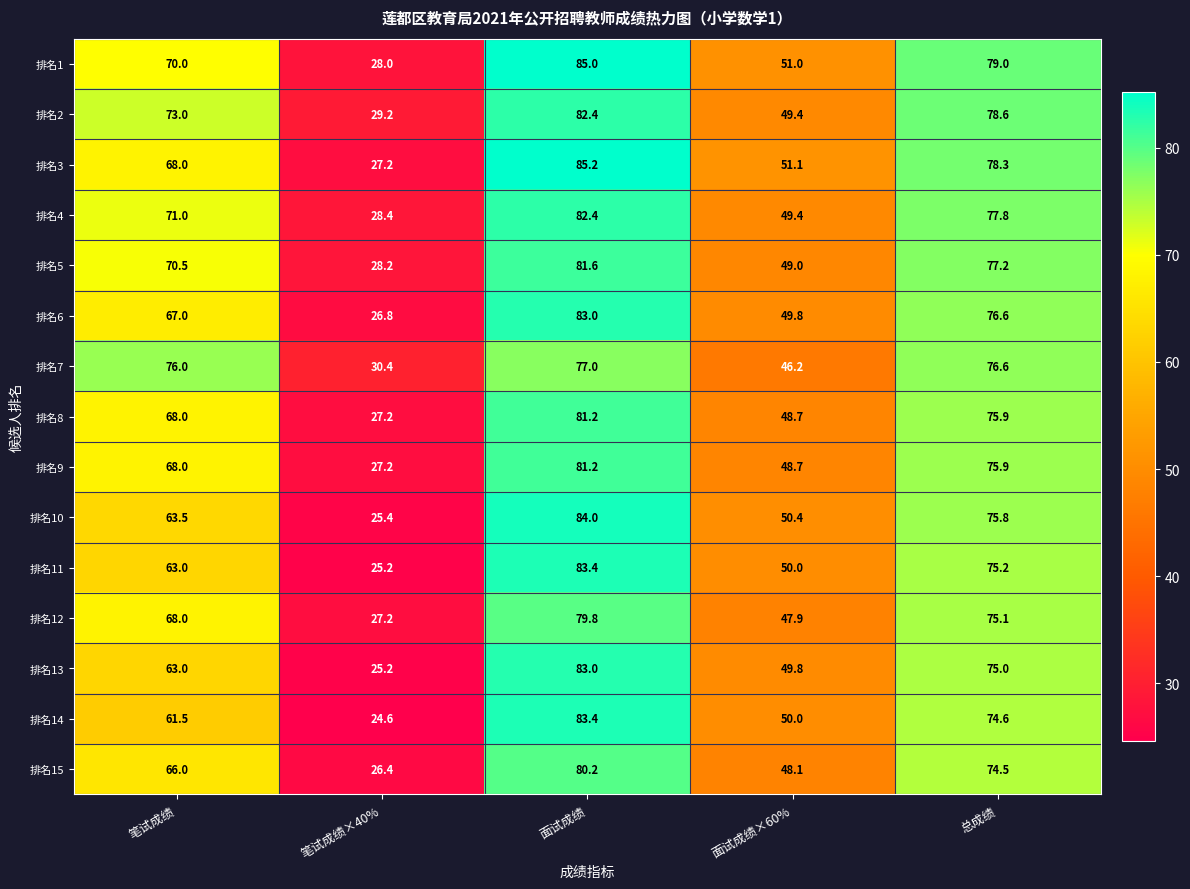

Rank the categories by 排名15 value from highest to lowest.

面试成绩, 总成绩, 笔试成绩, 面试成绩×60%, 笔试成绩×40%